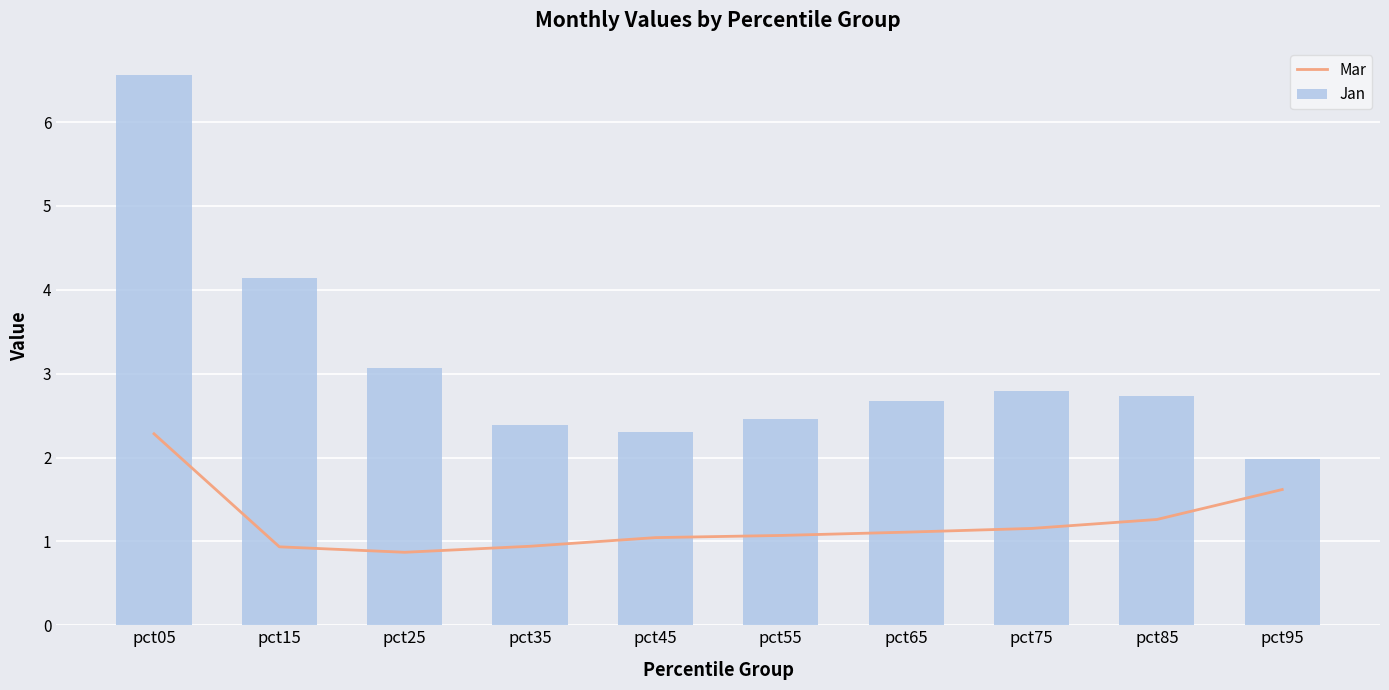

What is the value of the Jan bar at the 8th from the left?

2.8